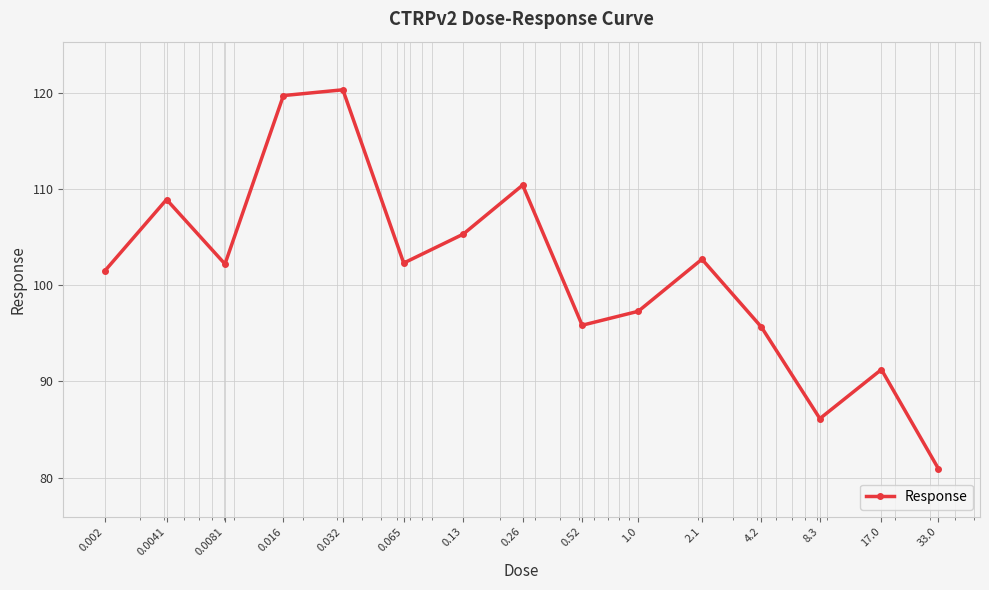

What is the average value?

101.4